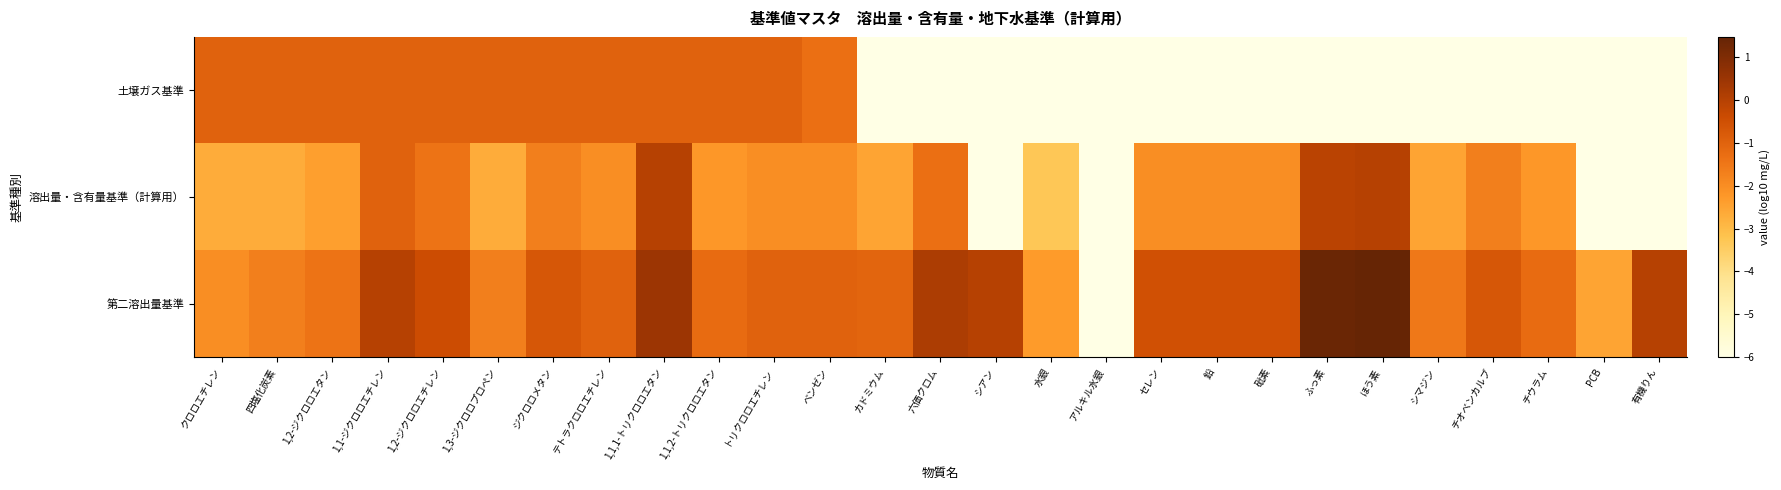

Which has a higher value, 1,3-ジクロロプロペン or セレン?

1,3-ジクロロプロペン